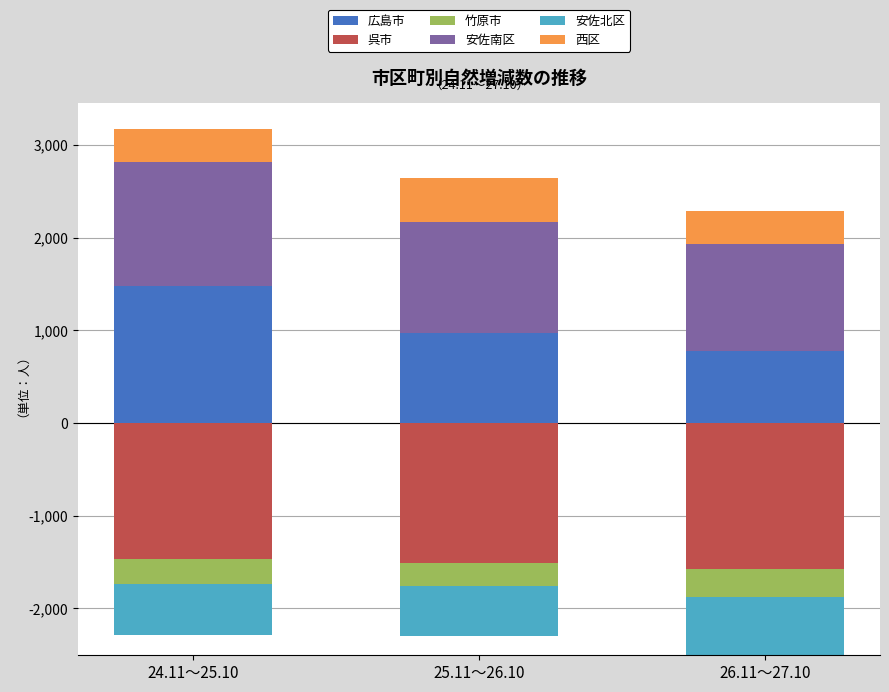

Count the number of data series in this chart.

6